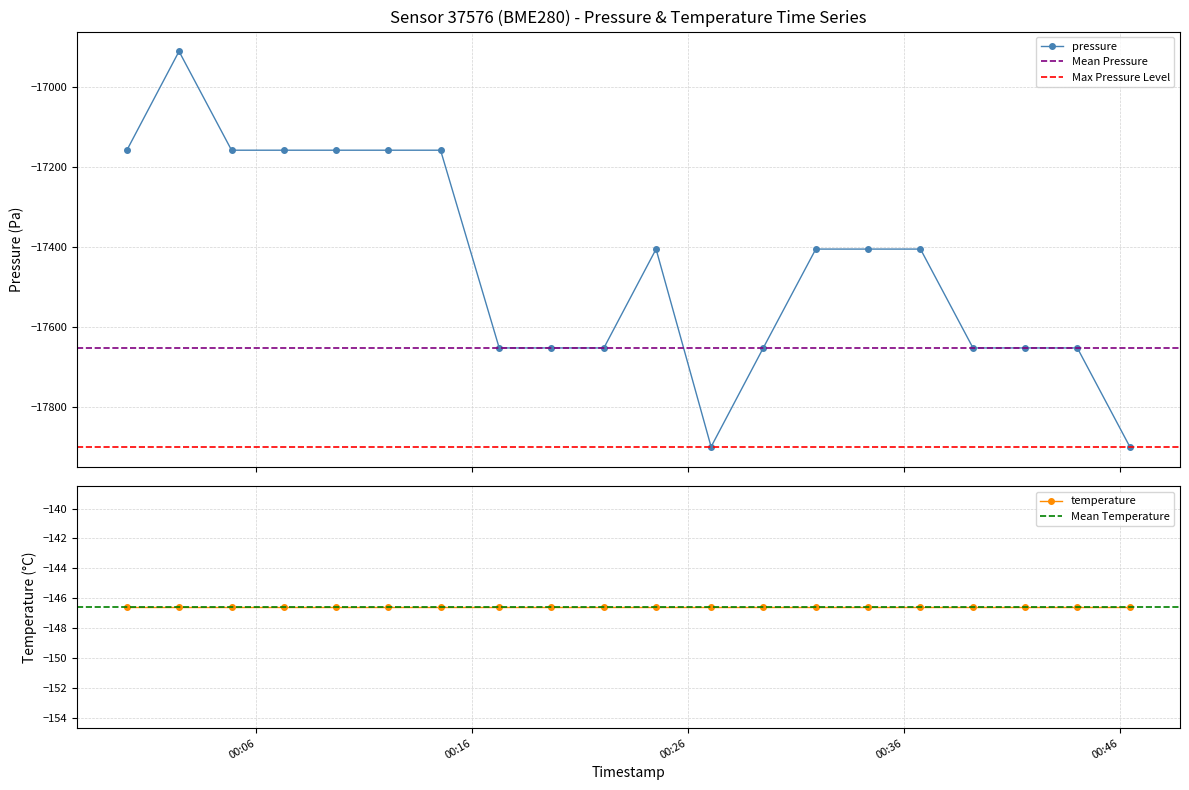

List the labels in order of value, largest first.

2023-02-14T00:02:25, 2023-02-14T00:00:00, 2023-02-14T00:04:51, 2023-02-14T00:07:16, 2023-02-14T00:09:41, 2023-02-14T00:12:06, 2023-02-14T00:14:32, 2023-02-14T00:24:31, 2023-02-14T00:31:55, 2023-02-14T00:34:20, 2023-02-14T00:36:46, 2023-02-14T00:17:15, 2023-02-14T00:19:40, 2023-02-14T00:22:06, 2023-02-14T00:29:29, 2023-02-14T00:39:12, 2023-02-14T00:41:37, 2023-02-14T00:44:02, 2023-02-14T00:27:04, 2023-02-14T00:46:28